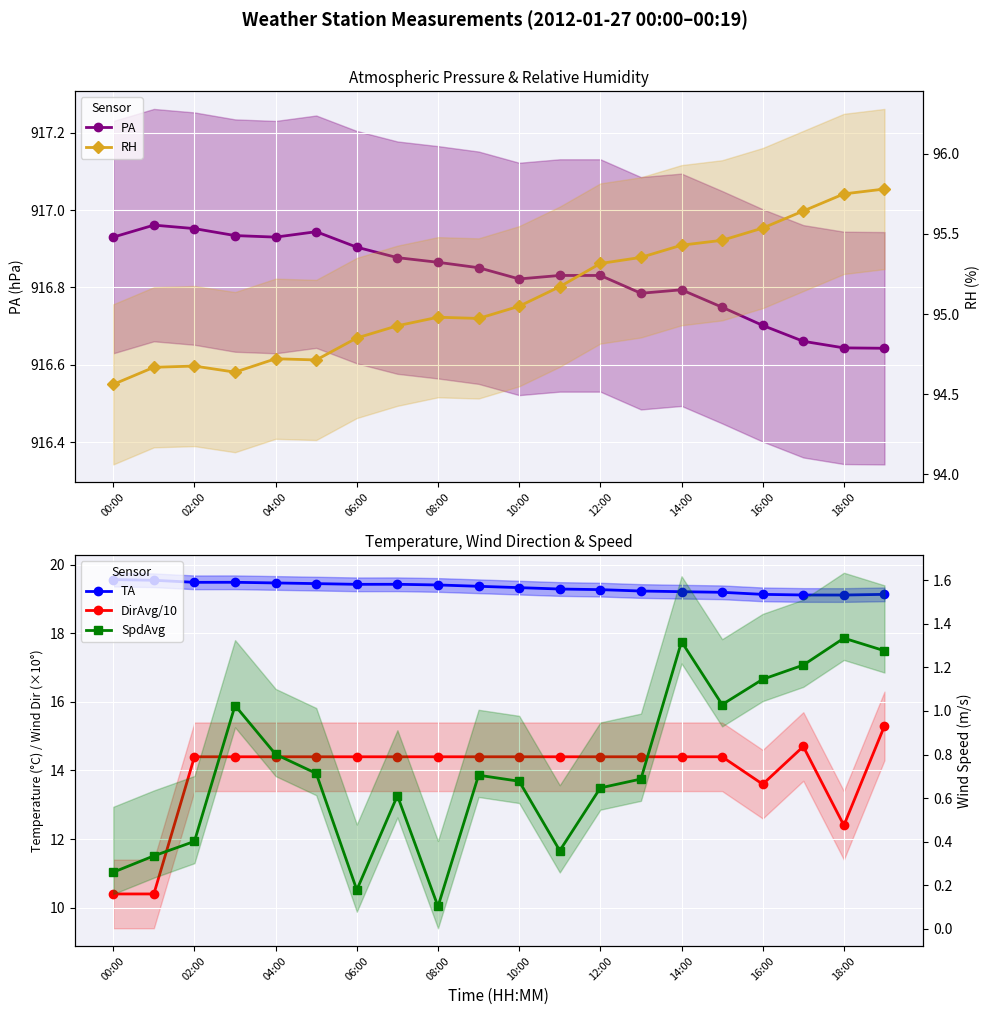

Which series has the largest total across all categories?

PA